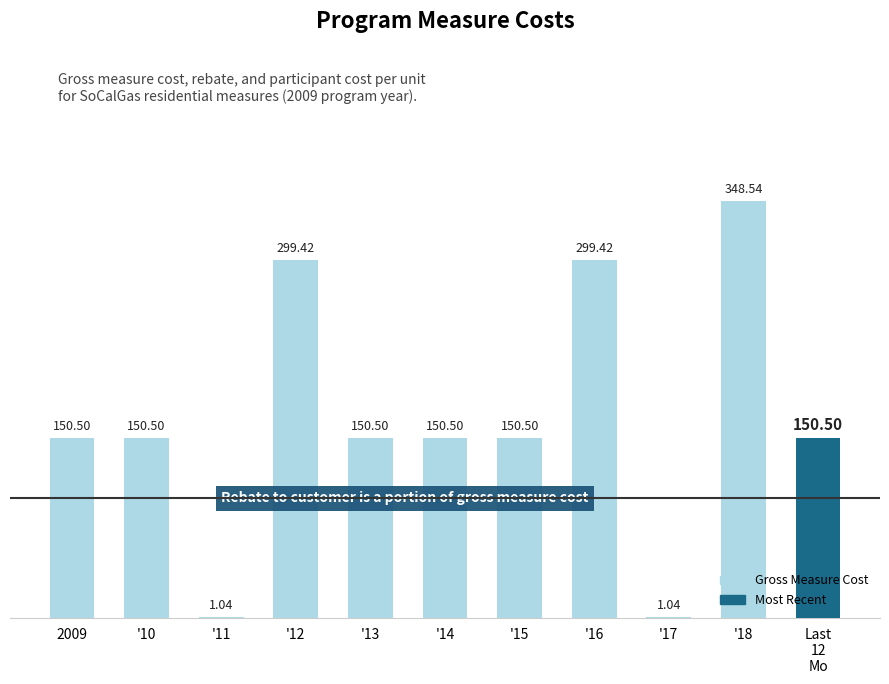

At which label does the data first exceed 150?

2009